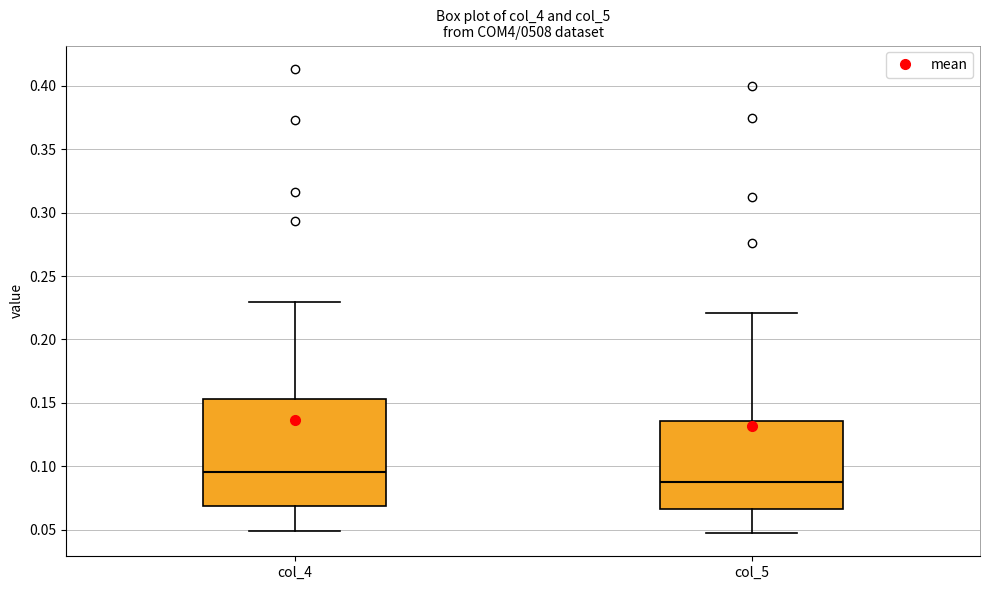

Where does the upper whisker of the box for col_5 end on the y-axis? The values are not printed on the chart, so give them approximately, as read against the axis.

0.220